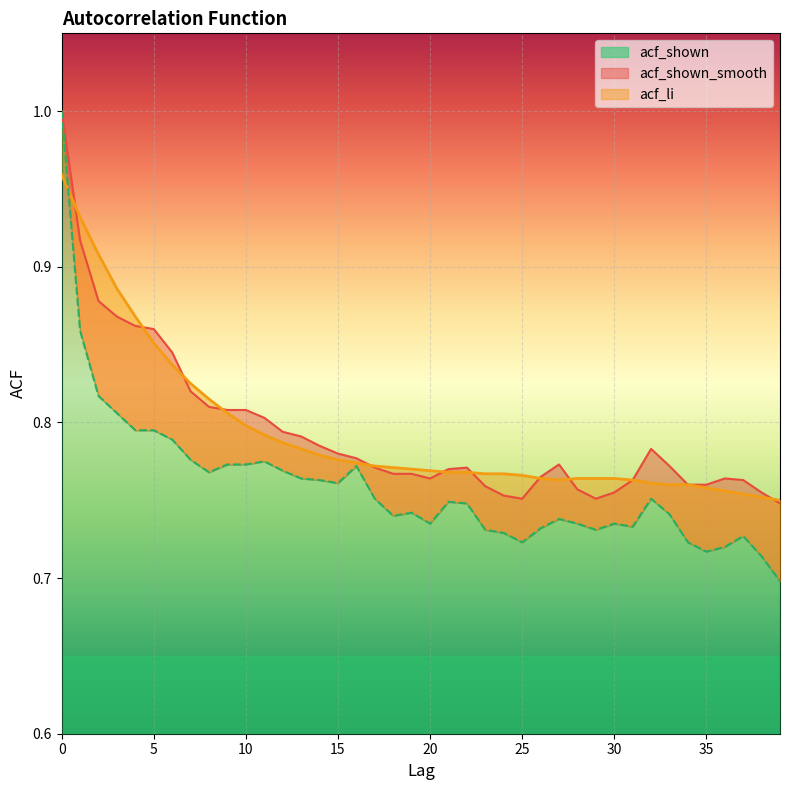

What is the greatest value displayed?

1.0